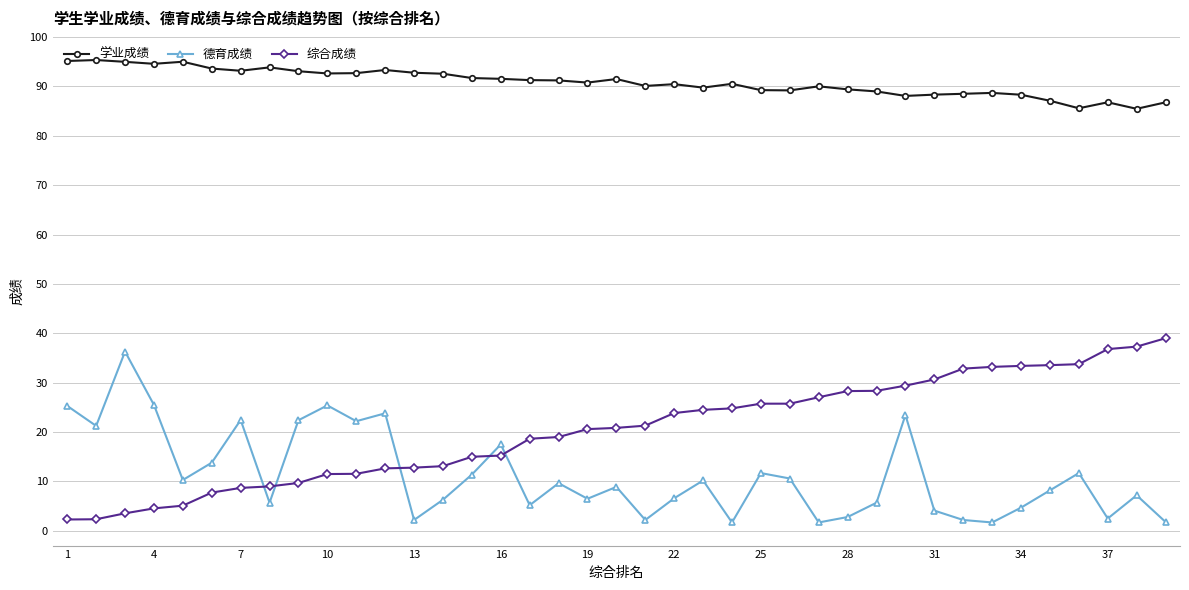

What are all the series names shown in the legend?

学业成绩, 德育成绩, 综合成绩